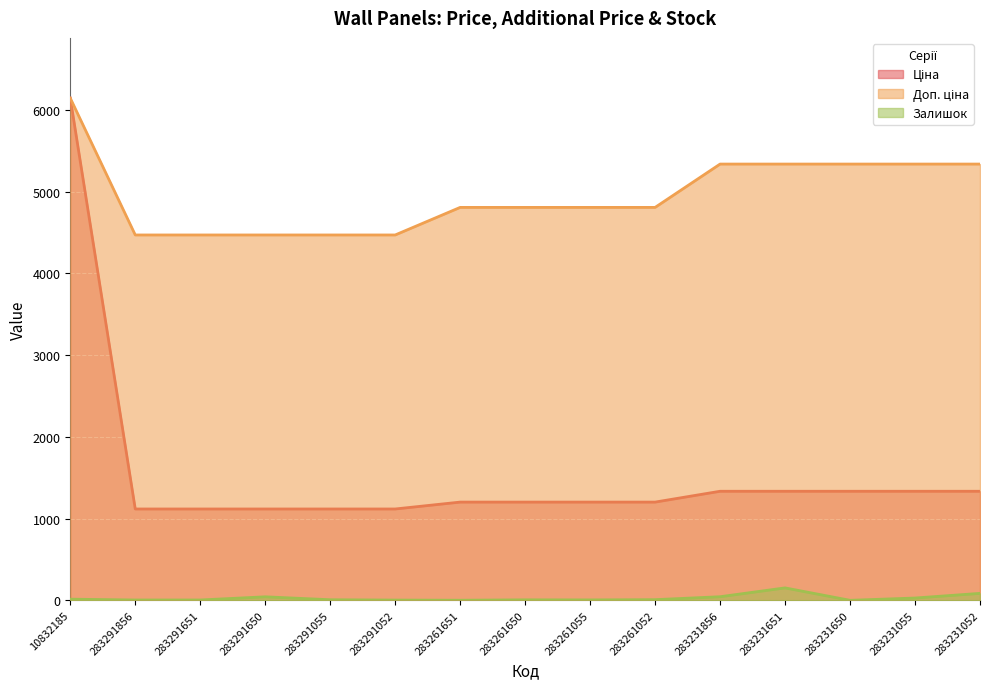

What is the label of the 11th point from the right?

283291055